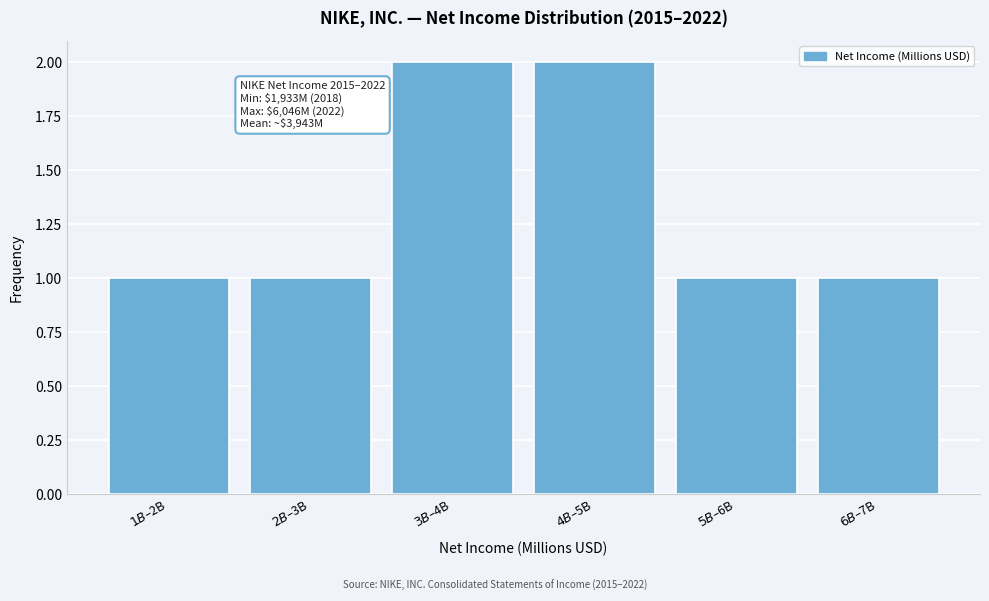

Reading left to right, list all the values displayed in this chart.

1	1	2	2	1	1